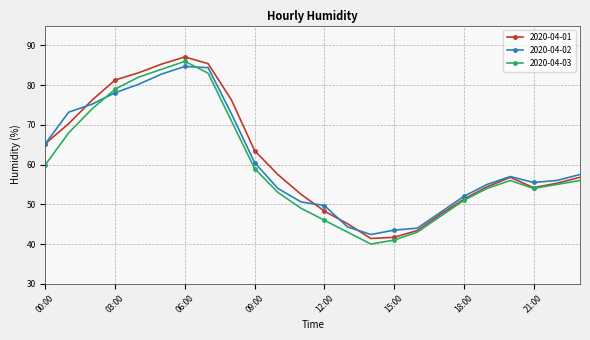

How many series are shown in this chart?

3